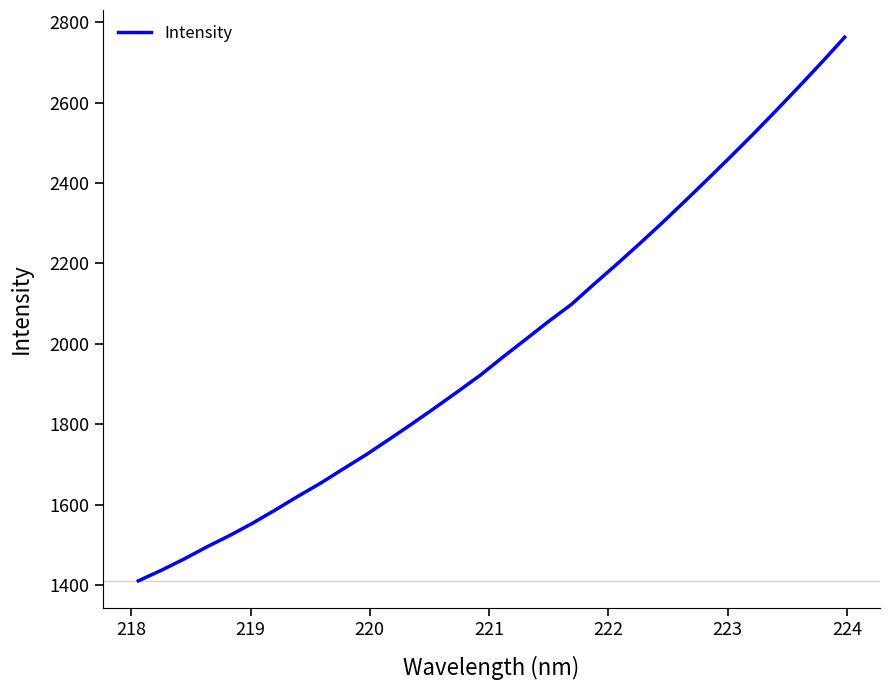

True or false: the data has more than 1 interior local peaks.

False